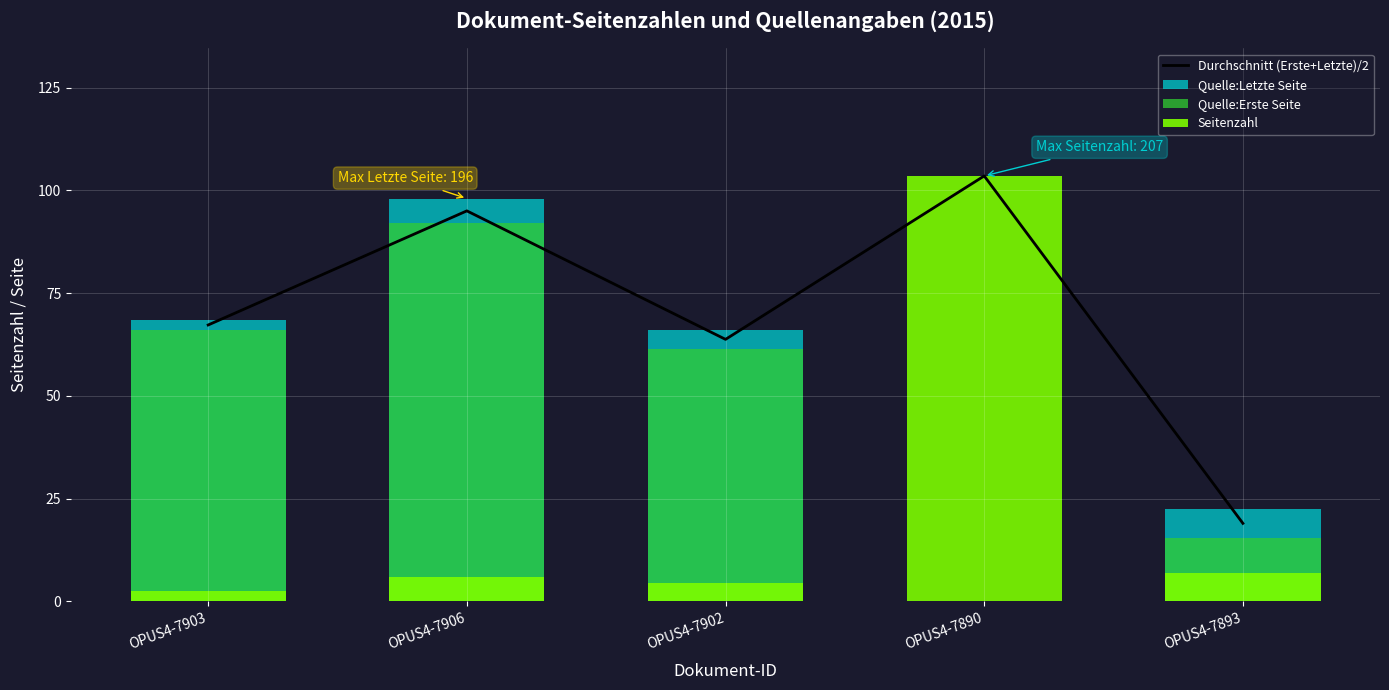

At how many categories does at least one series exceed 31?

5